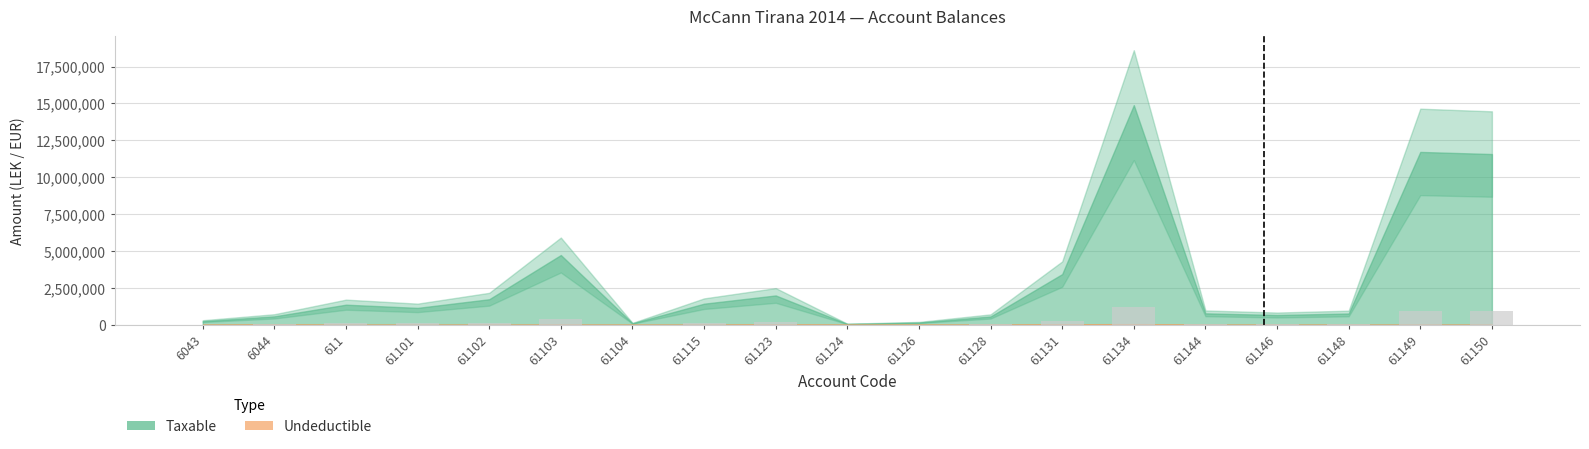

Read the value at 61124.

4945.1